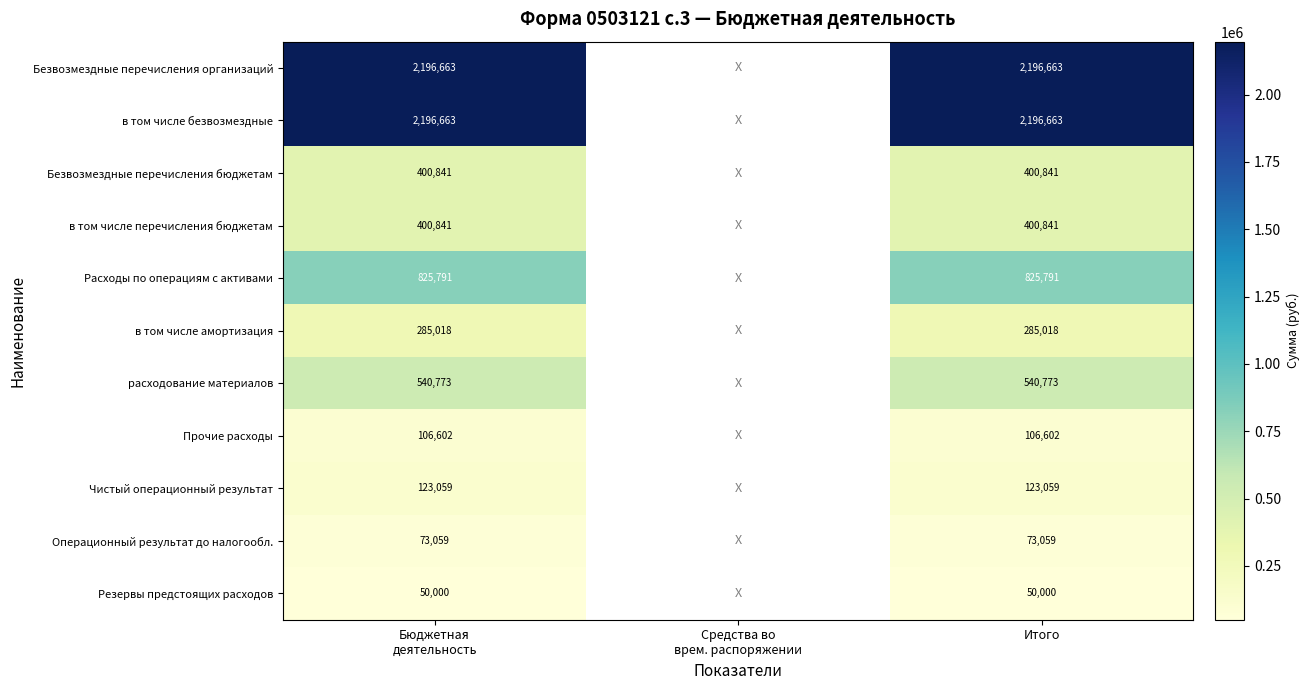

What is the total value across all series at Итого?

7199310.0